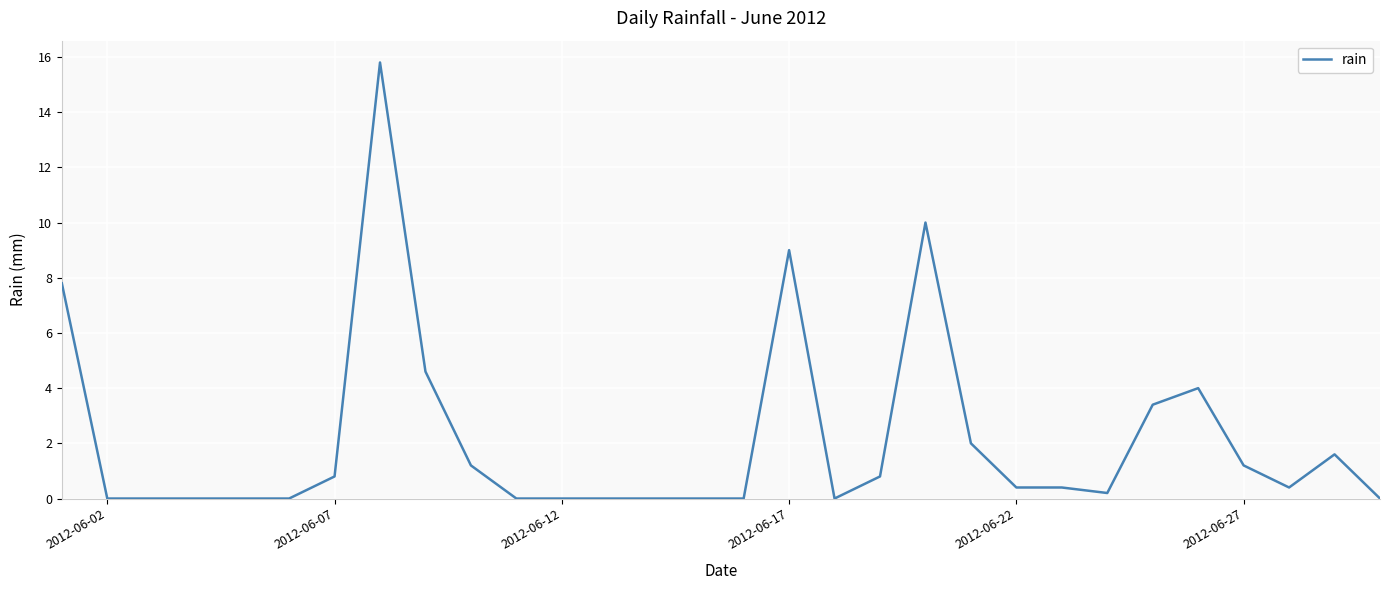

What is the difference between the maximum and minimum values?

15.8